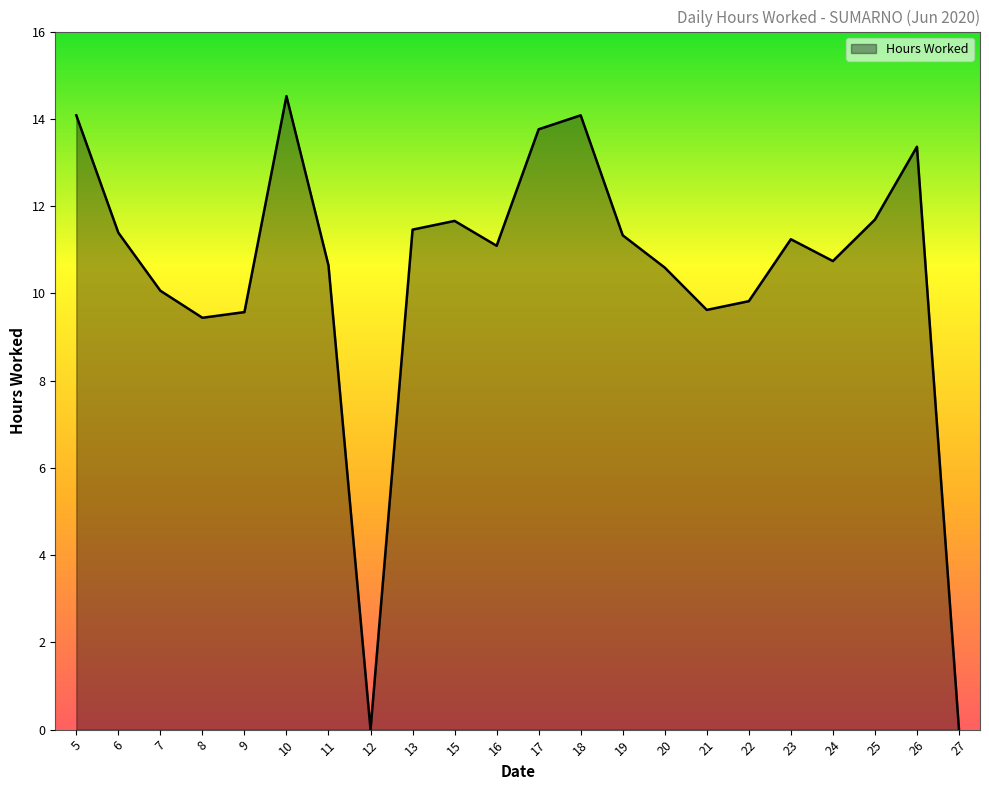

At which label is the value closest to 7?

8